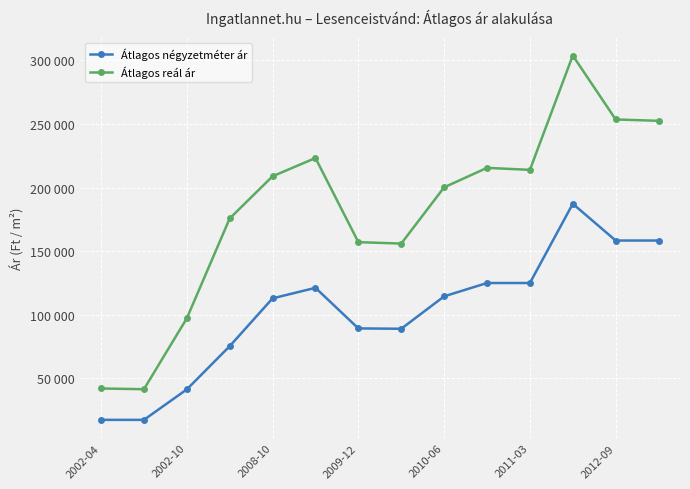

Which series has the largest total across all categories?

Átlagos reál ár